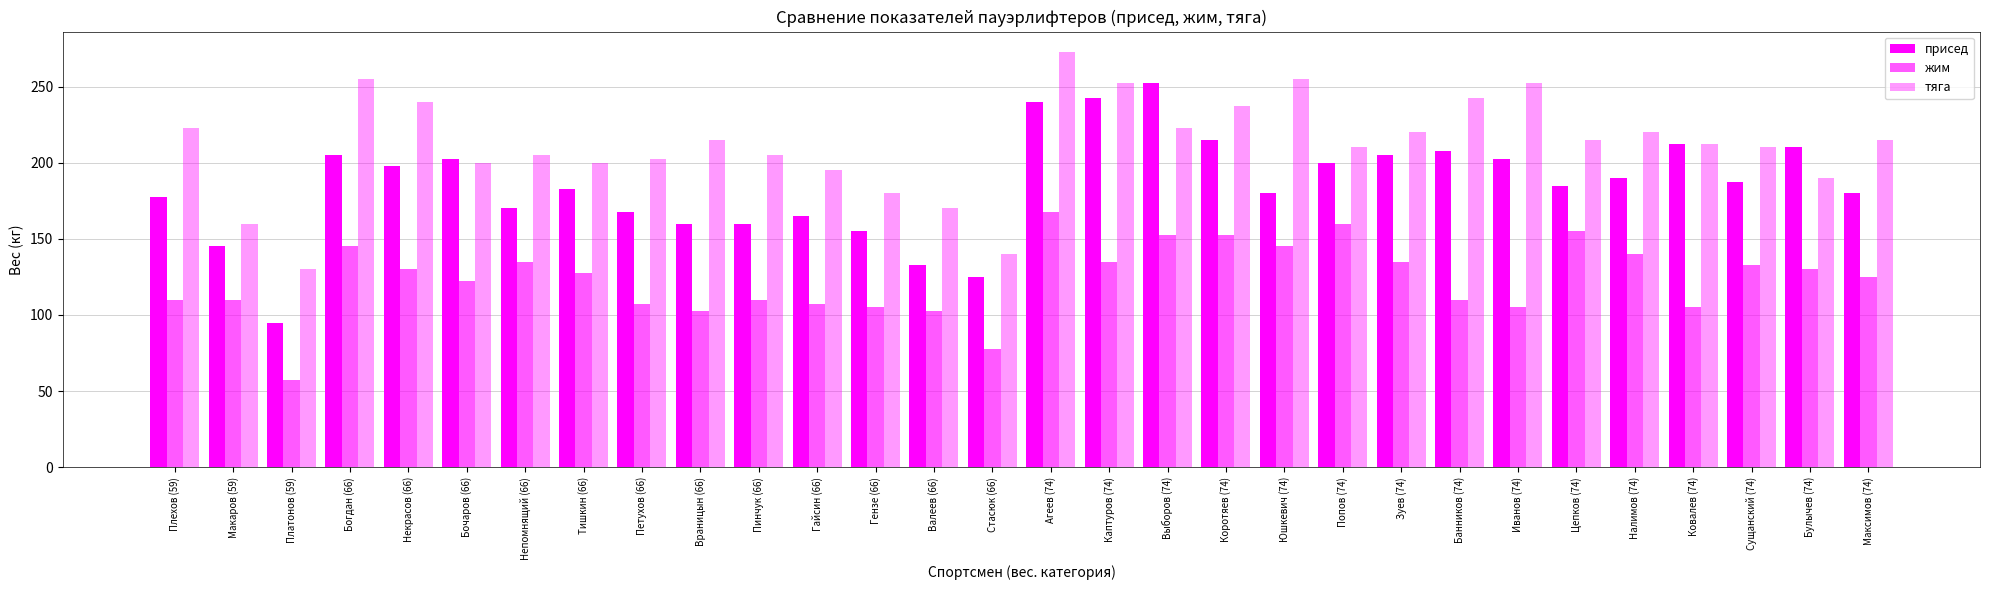

What position from the left is Пинчук (66)?

11